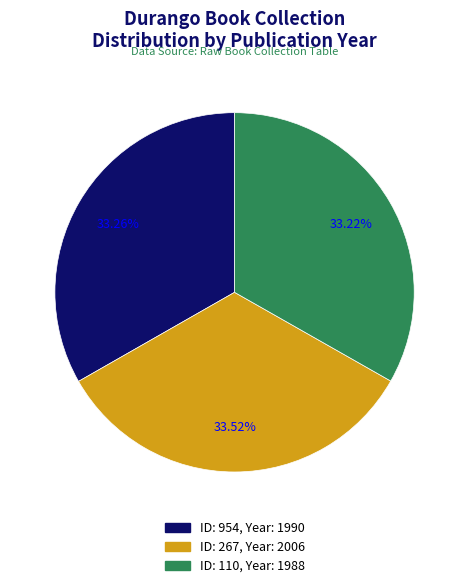

Is there any slice that represents more than half of the pie?

No